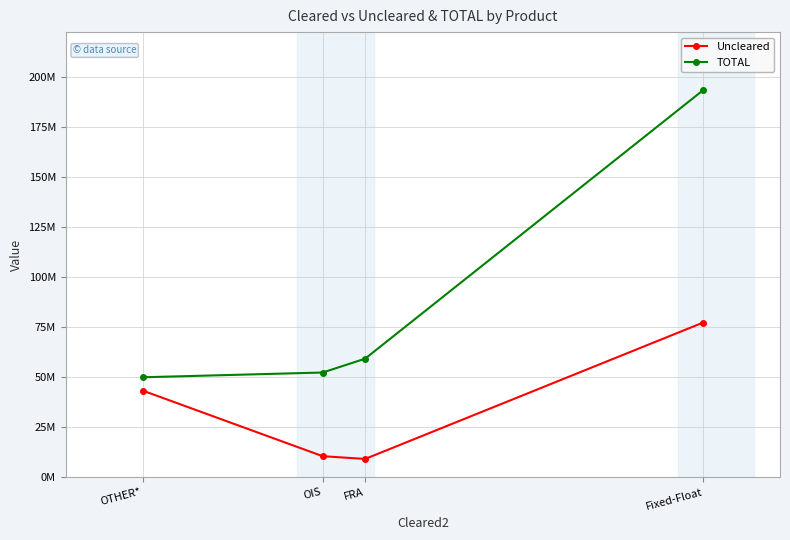

Which series has the largest total across all categories?

TOTAL